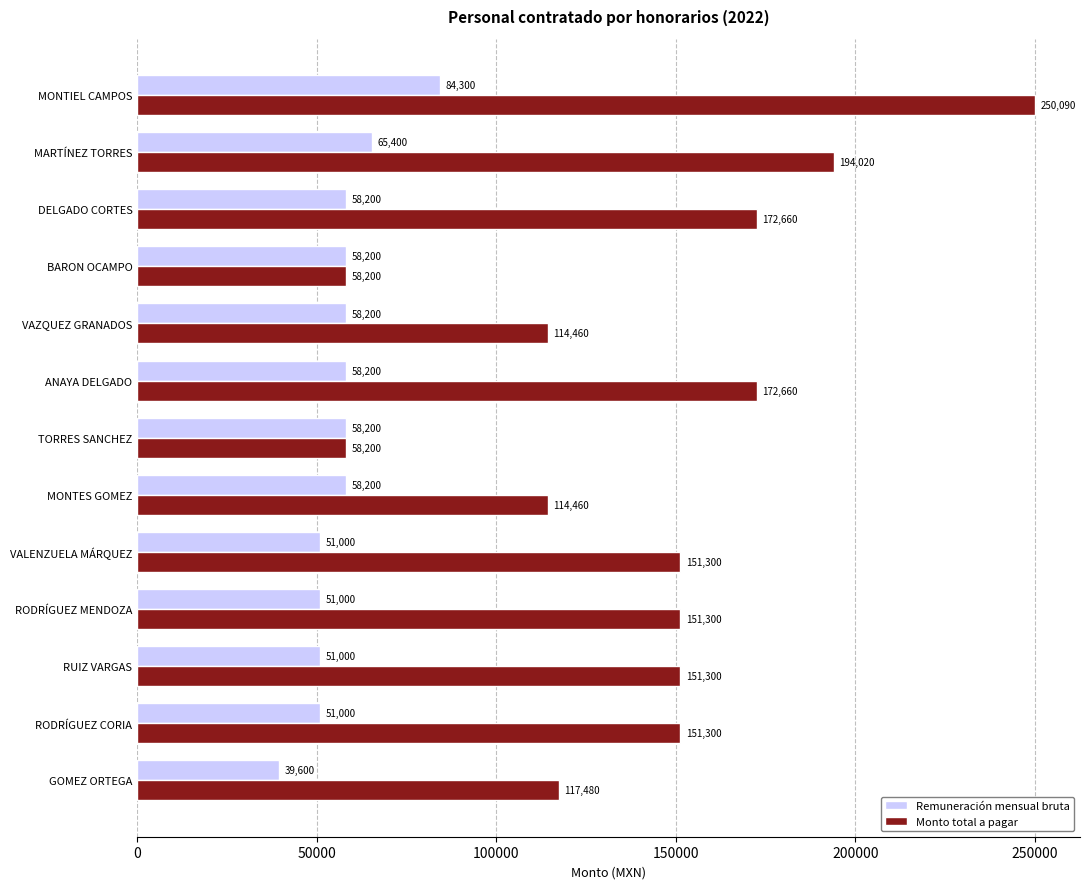

What value does the Remuneración mensual bruta series have at MONTES GOMEZ?

58200